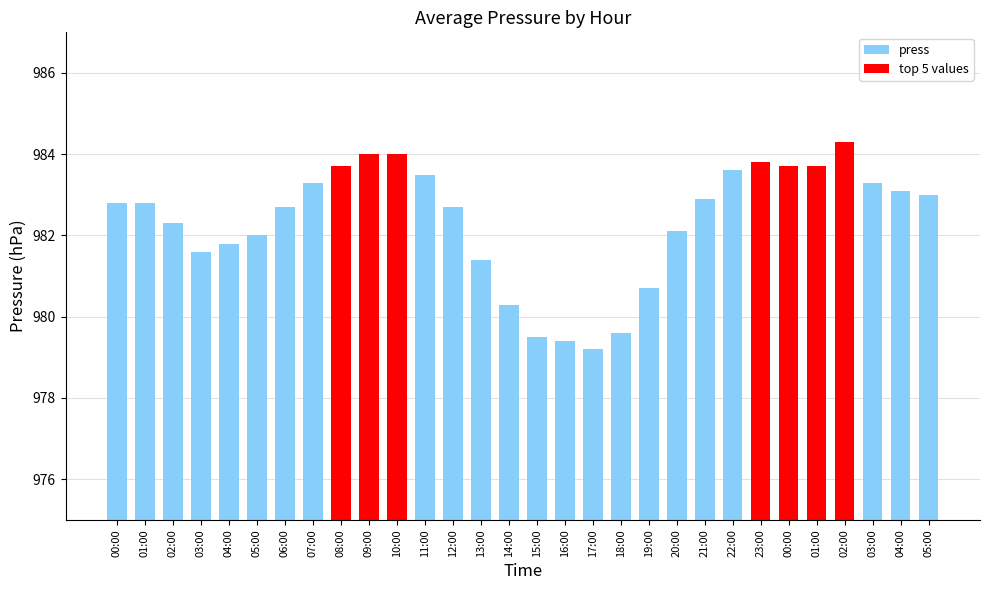

Are the bars horizontal?

No